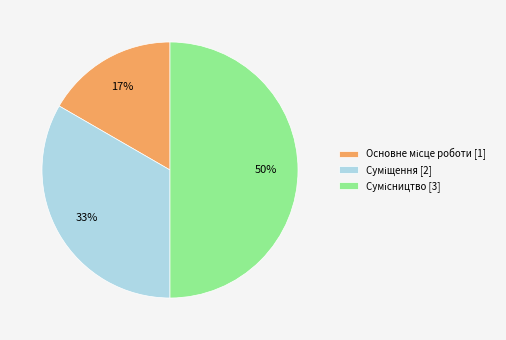

To the nearest percent, what is the average slice percentage?

33%